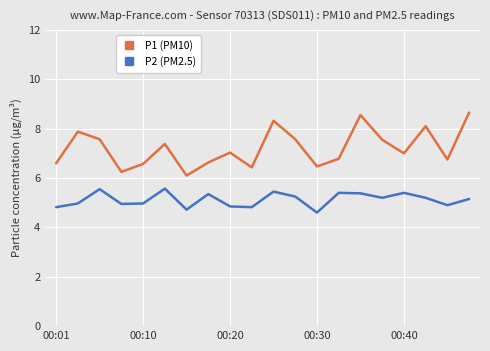

Which series has the largest total across all categories?

P1 (PM10)